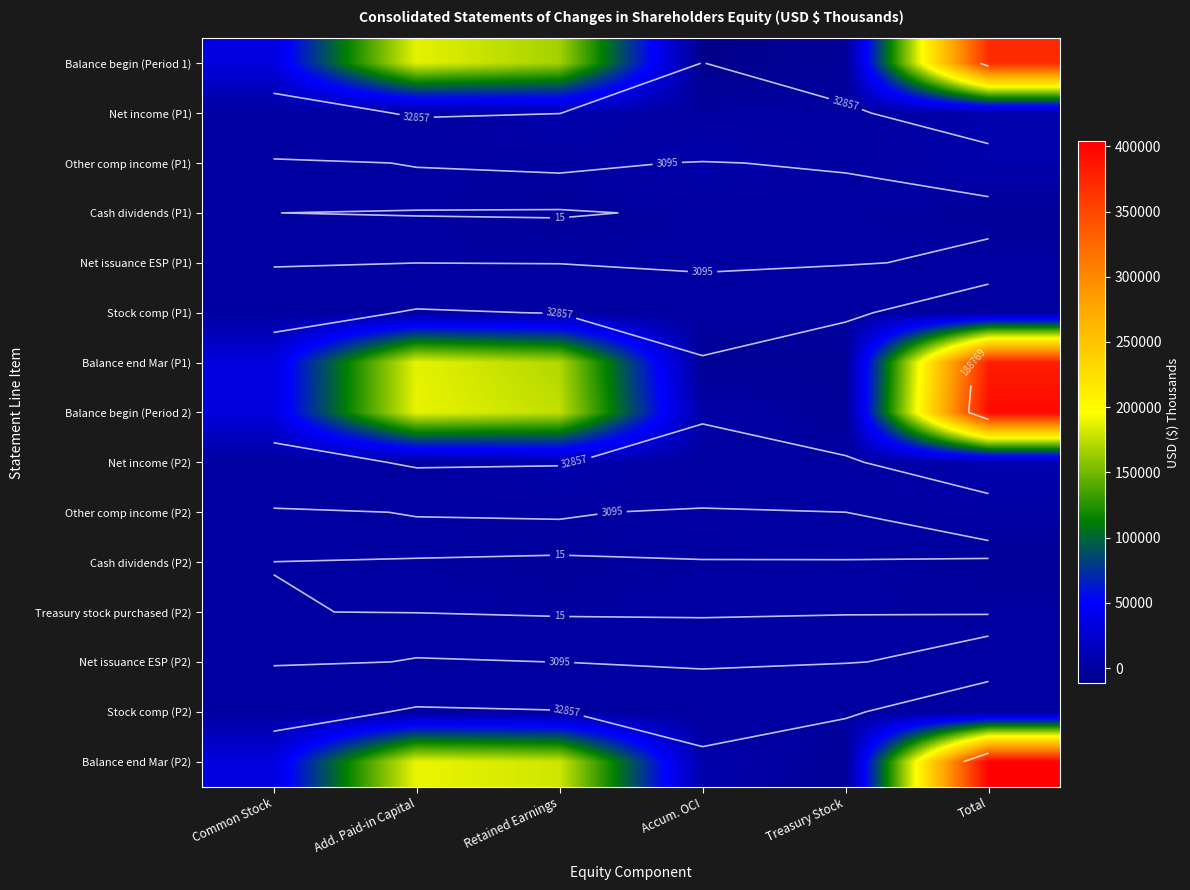

Rank the categories by Balance begin (Period 2) value from highest to lowest.

Total, Add. Paid-in Capital, Retained Earnings, Common Stock, Accum. OCI, Treasury Stock